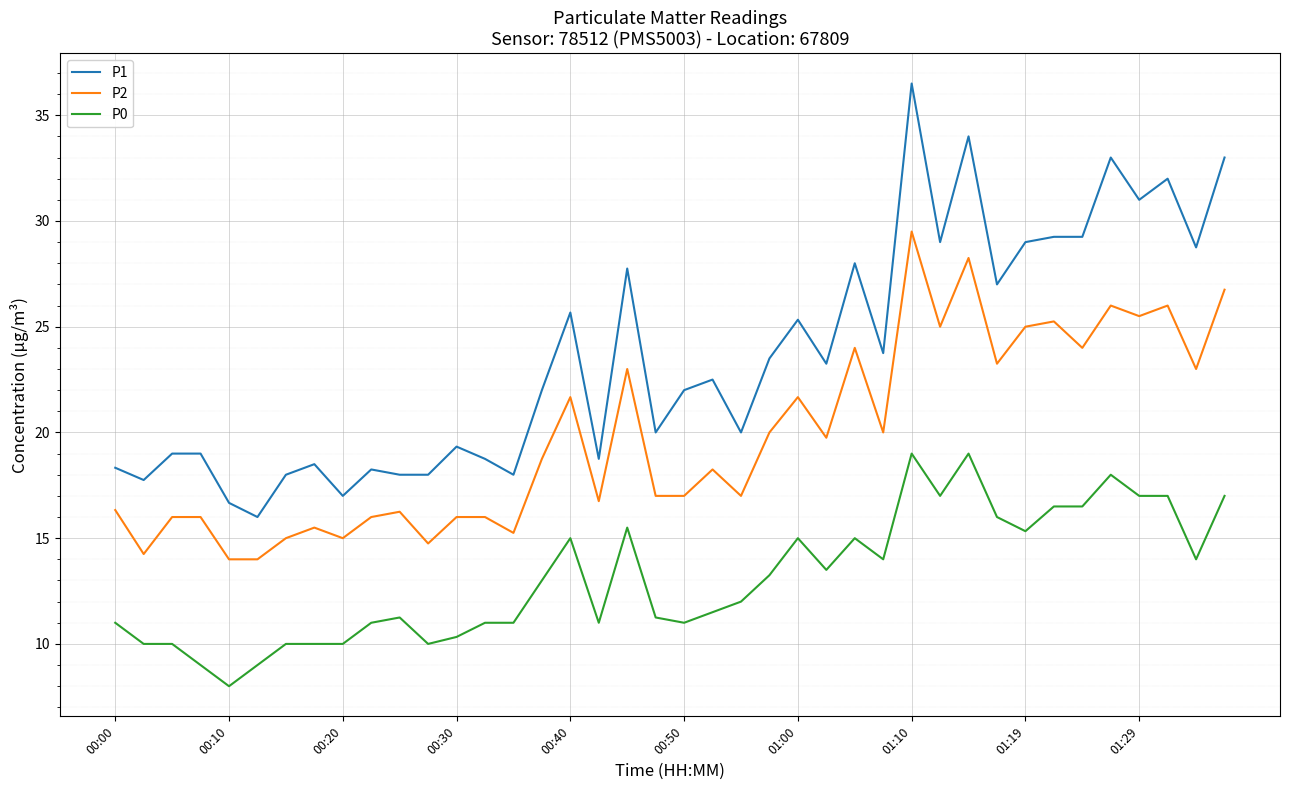

True or false: P2 and P1 intersect in this chart.

False